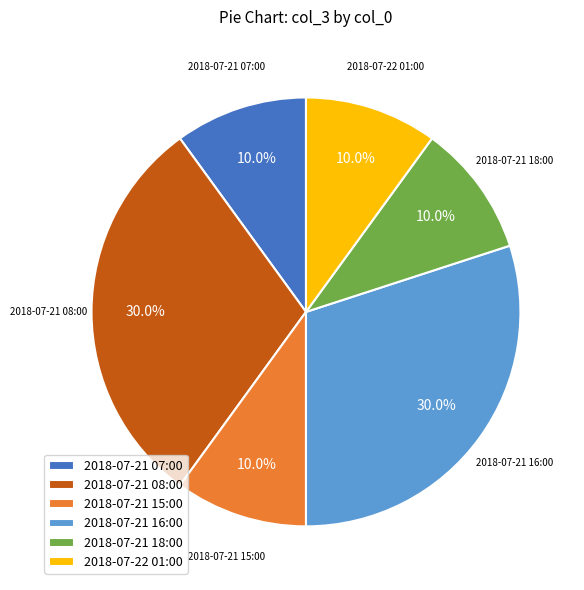

Approximately how many times larger is the value at 2018-07-21 18:00 compared to 2018-07-21 16:00?

0.3